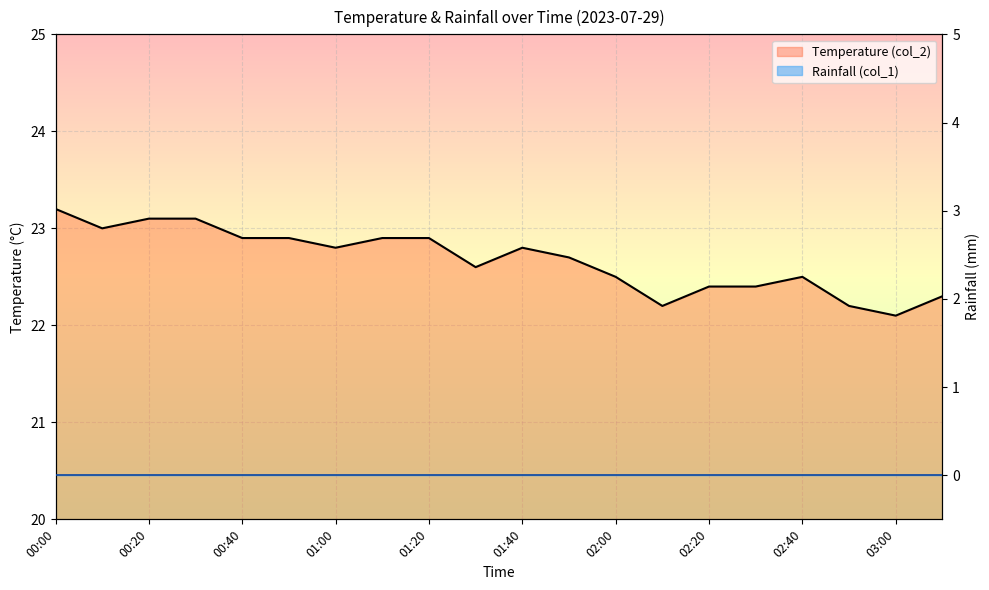

Which has a higher value, 17 or 12?

12